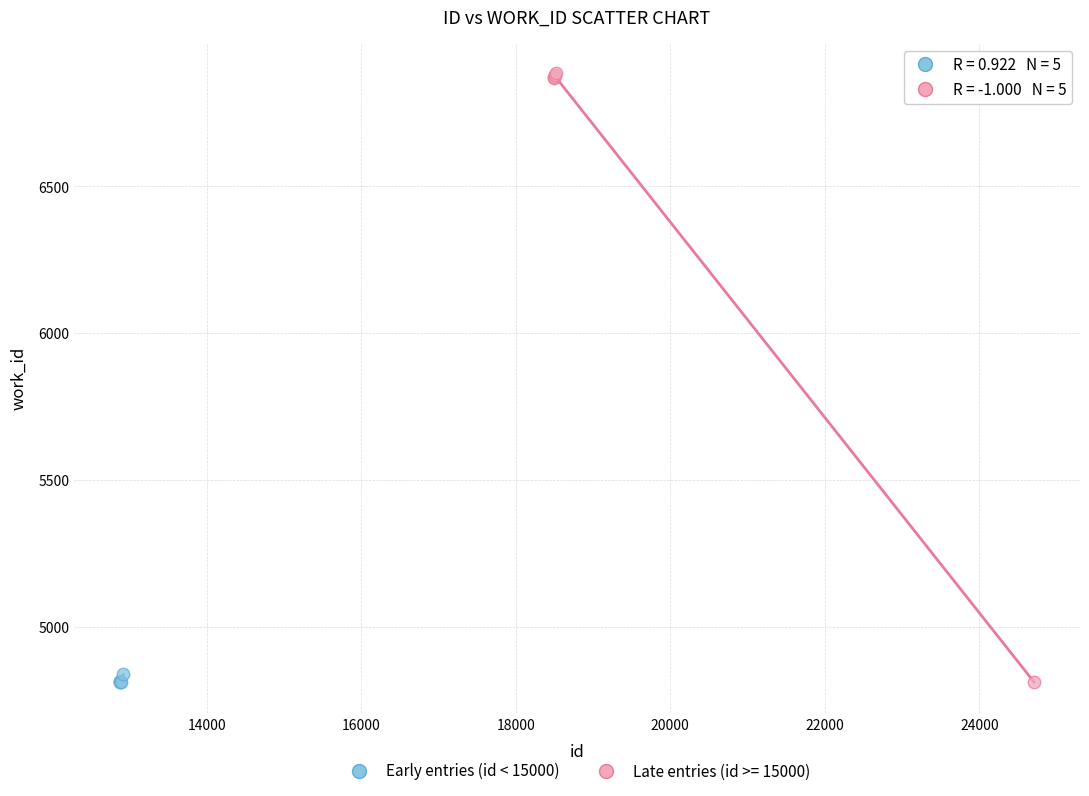

Which series reaches the maximum Y coordinate?

Late entries (id >= 15000)